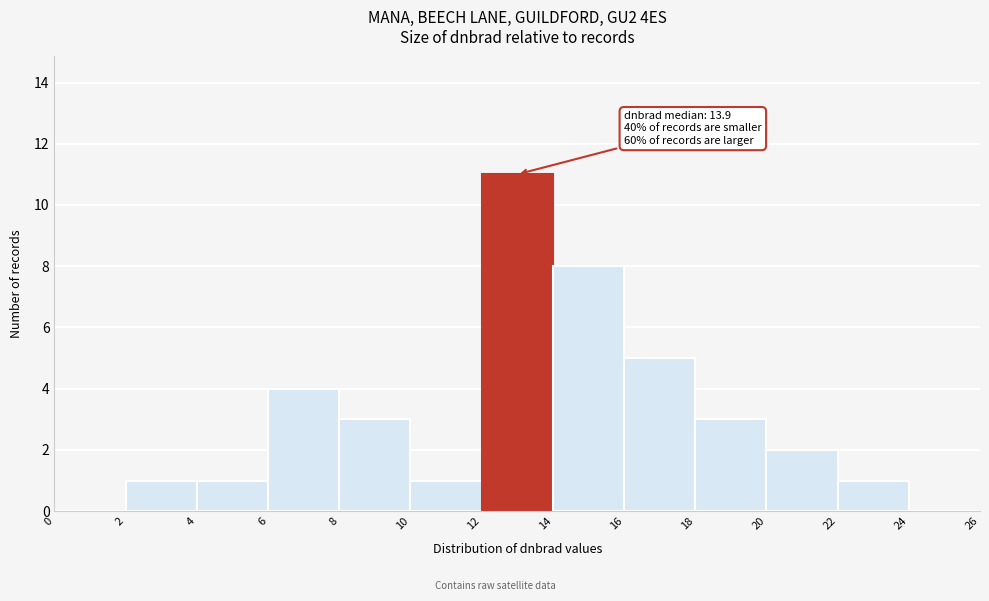

Which range on the x-axis has the tallest bar?

12 to 14